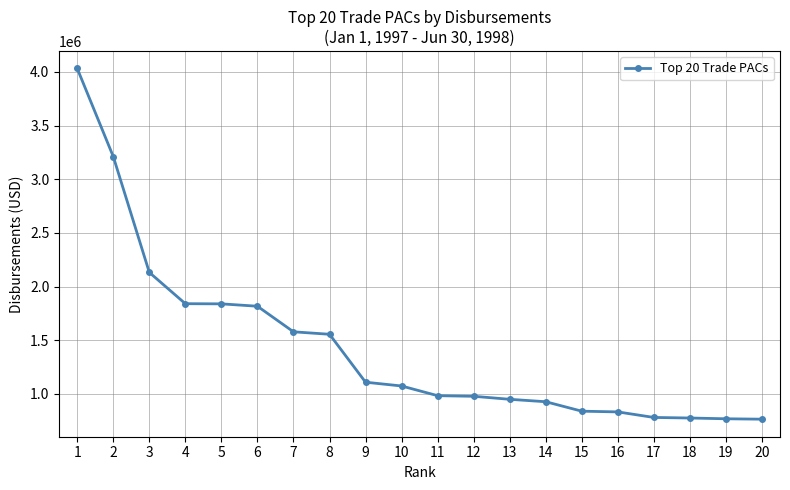

Which label corresponds to the largest value in the chart?

1